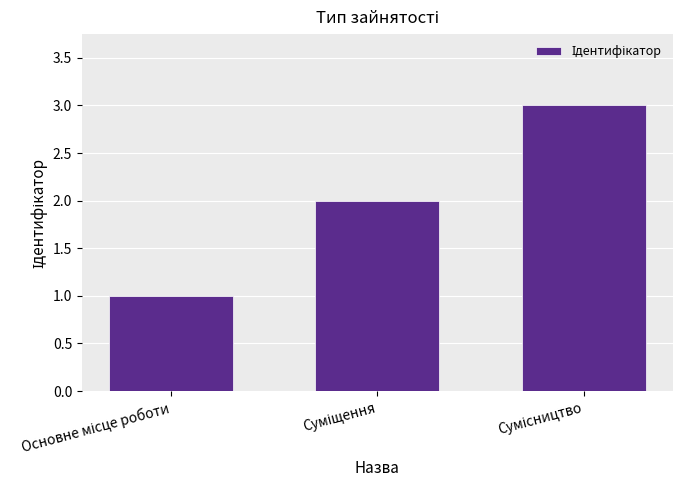

What is the sum of all values?

6